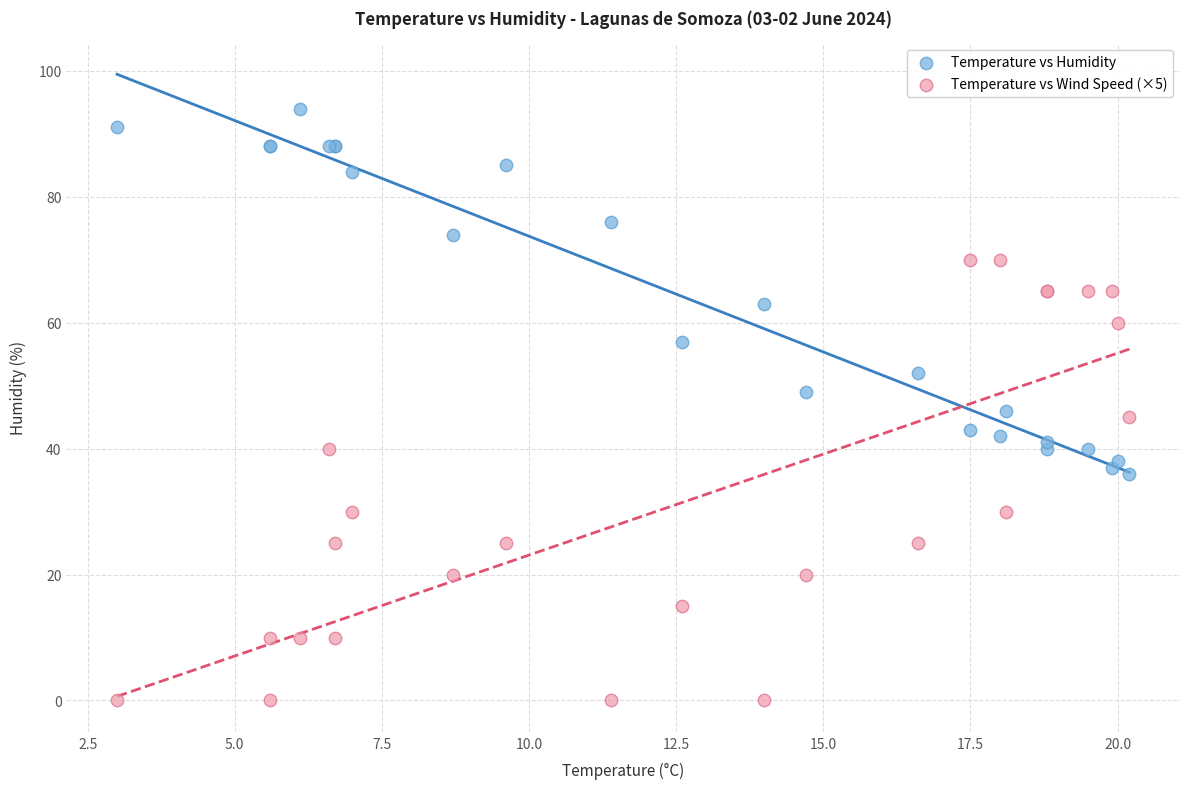

Which series contains the highest Y value?

Temperature vs Humidity